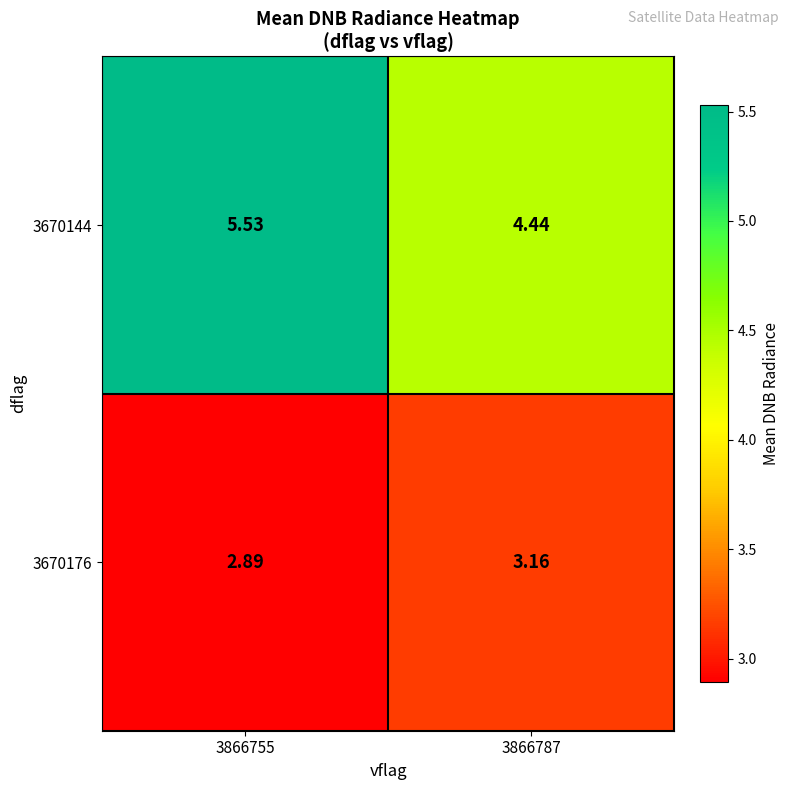

How many categories are shown in the chart?

2